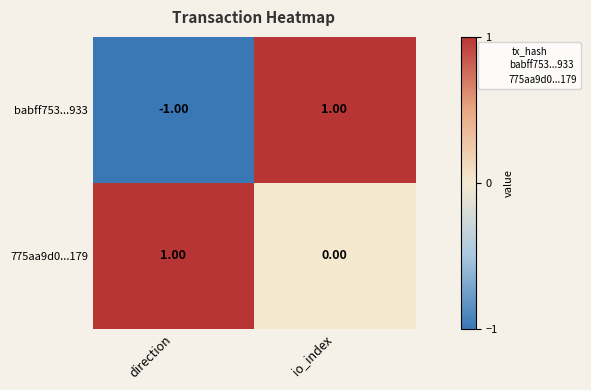

At which category is the sum across all series the highest?

io_index